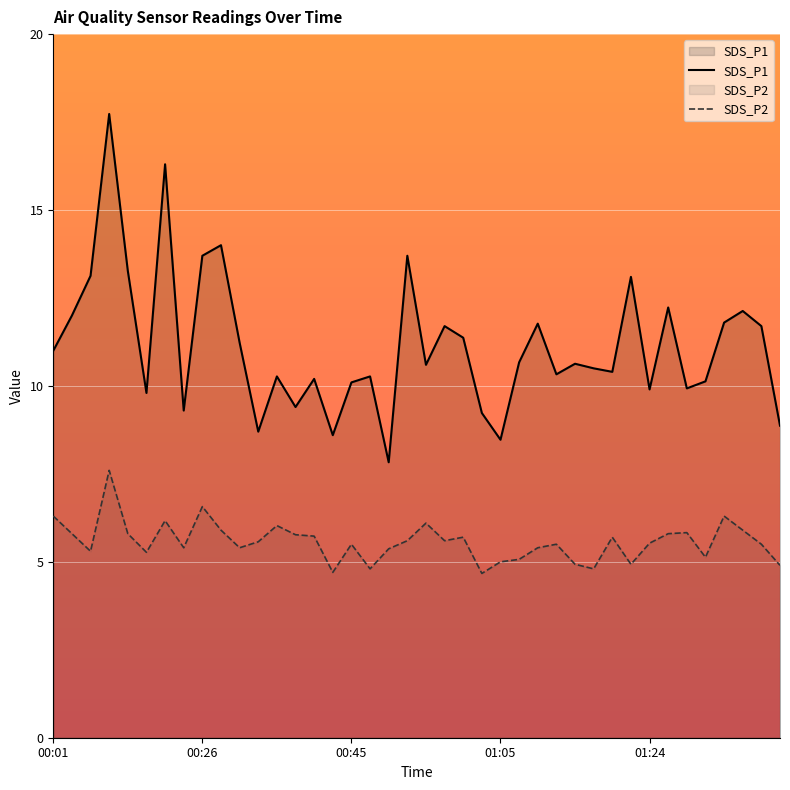

Count the number of data series in this chart.

2